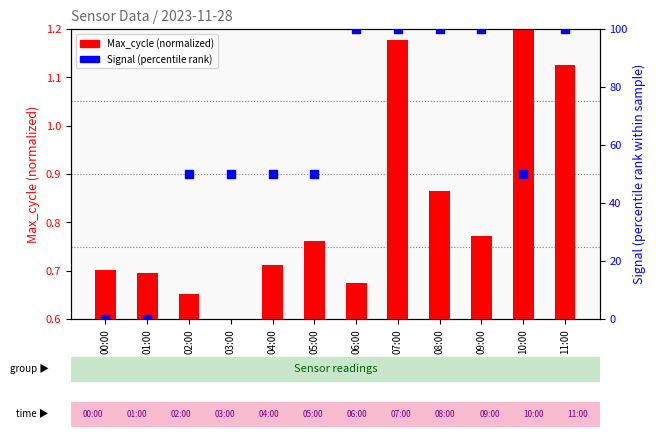

What is the total value across all series at 11:00?

101.1